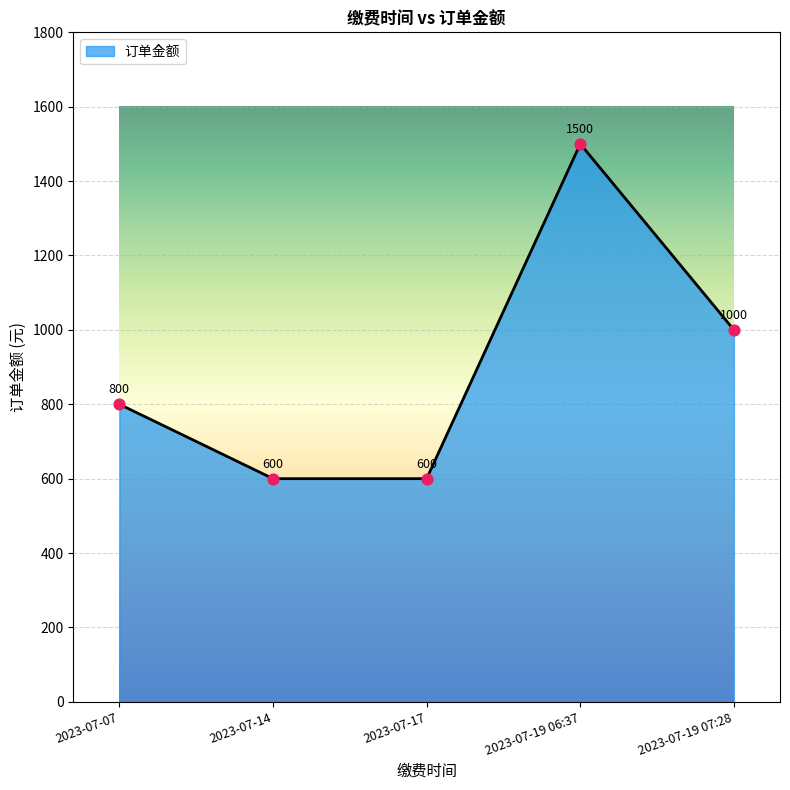

What is the change in value from 2023-07-07 to 2023-07-19 07:28?

+200